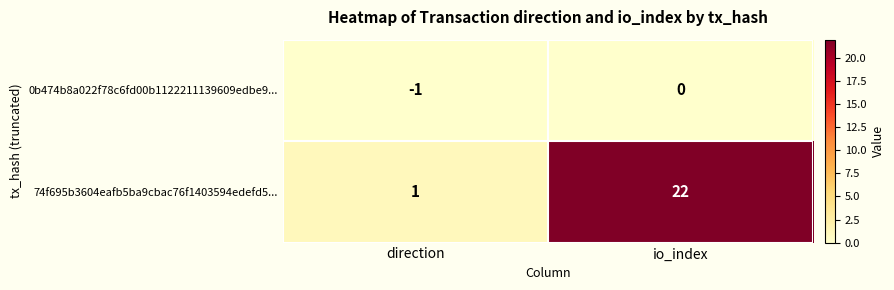

What is the spread (max minus min) of values at io_index?

22